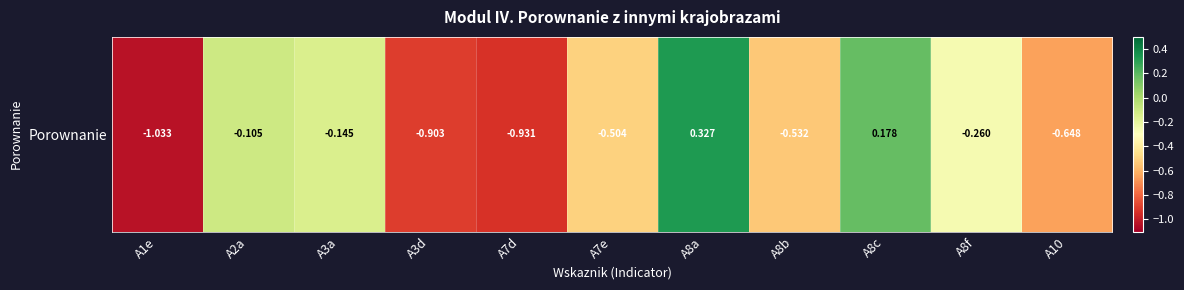

Rank the categories by value from lowest to highest.

A1e, A7d, A3d, A10, A8b, A7e, A8f, A3a, A2a, A8c, A8a